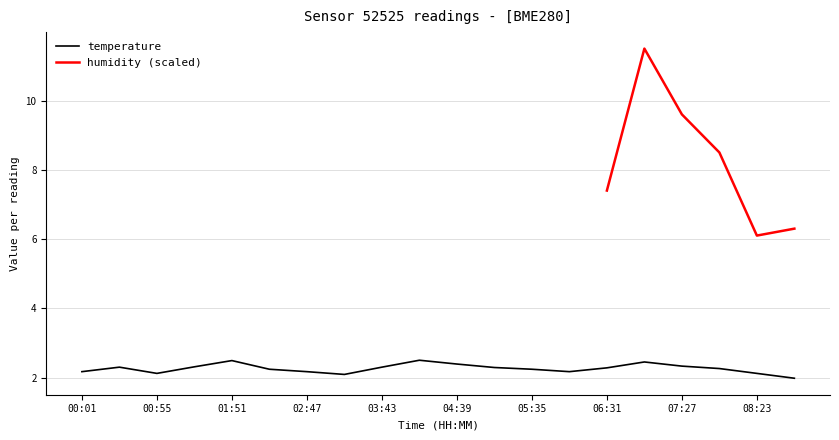

Rank the categories by value from lowest to highest.

08:51, 03:15, 00:55, 08:23, 00:01, 02:47, 06:03, 02:19, 05:35, 07:55, 06:31, 05:07, 00:28, 03:43, 01:23, 07:27, 04:39, 06:59, 01:51, 04:11